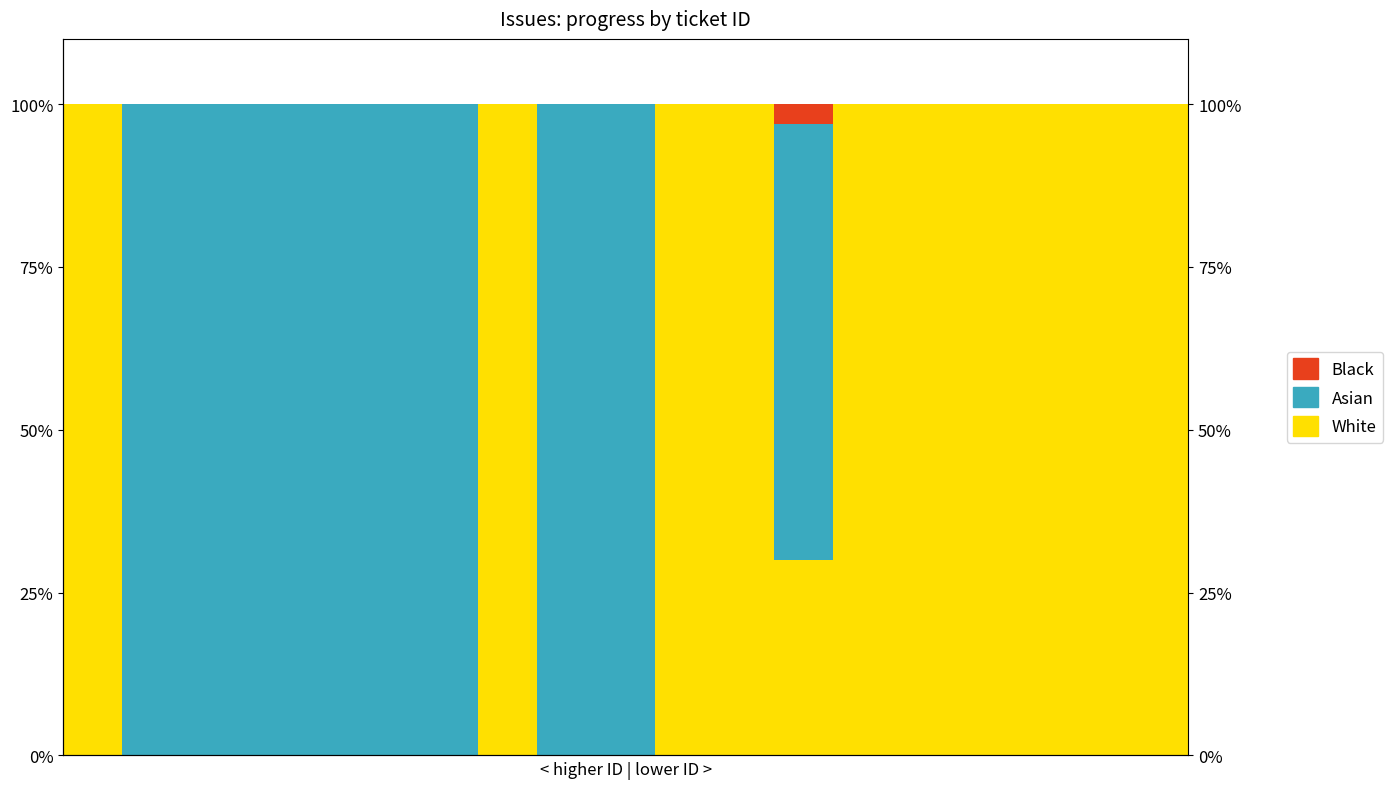

Is it true that White equals 100 at 7?

True